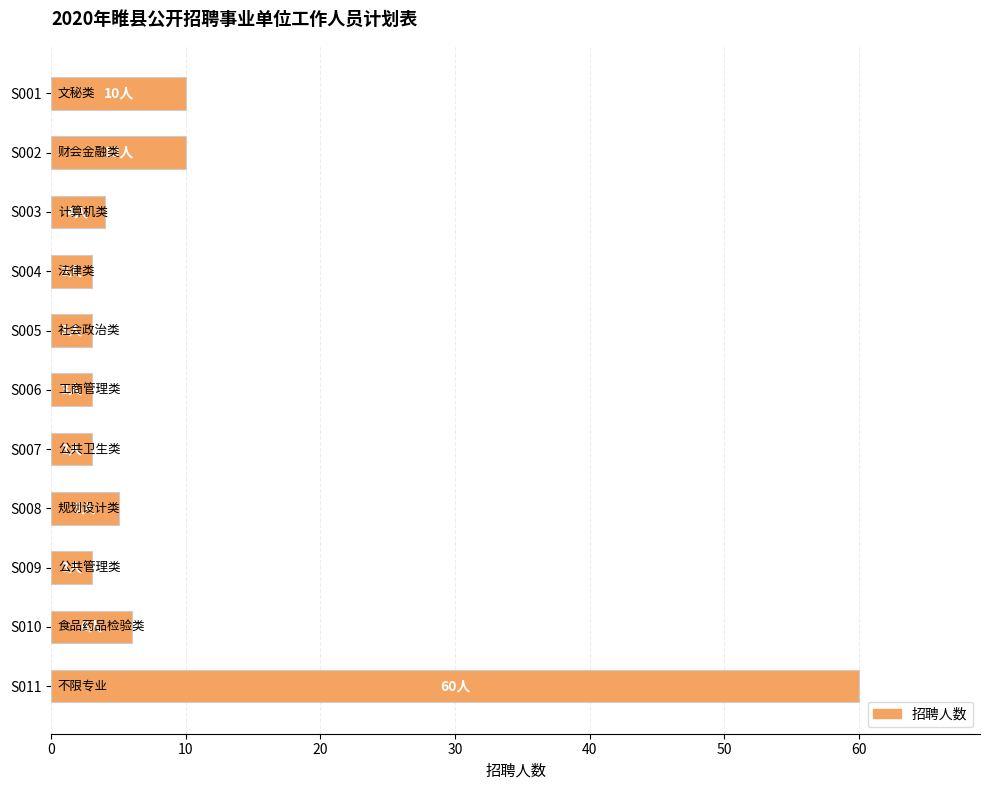

The value at S006 is 3. True or false?

True